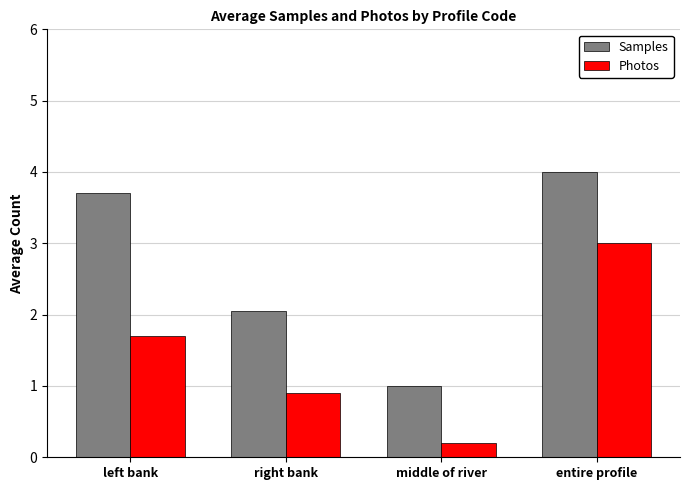

What is the sum of the Photos values at right bank and entire profile?

3.9